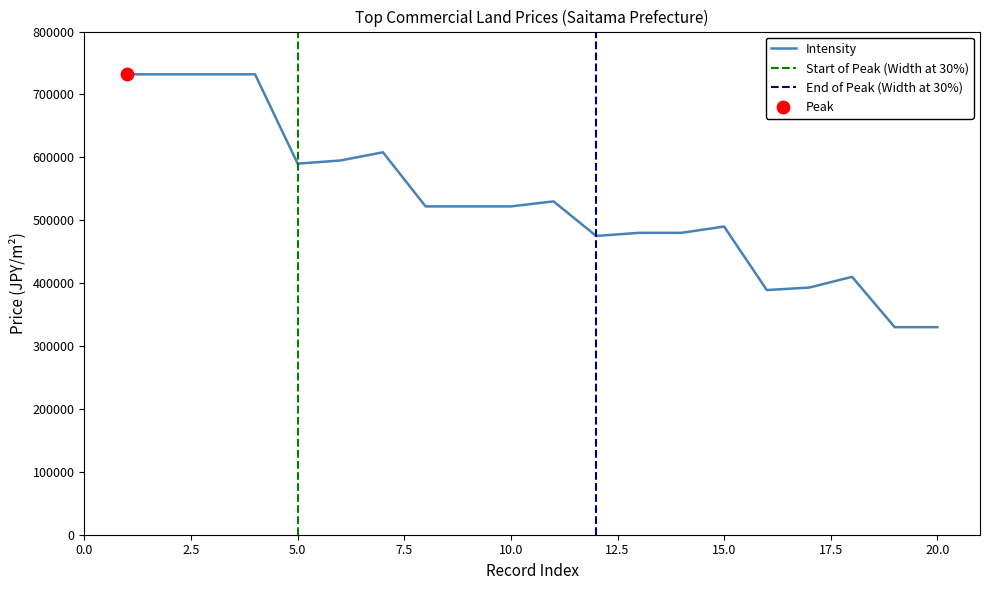

What is the maximum value for Intensity?

732000